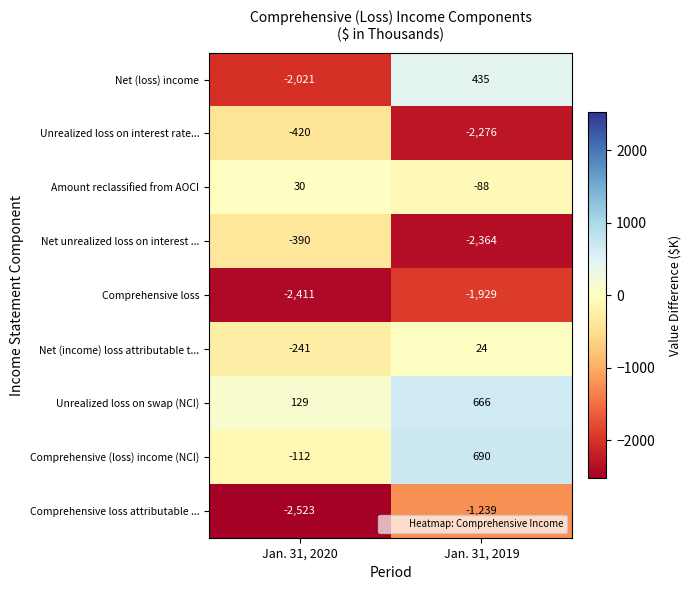

What is the maximum value for Comprehensive loss attributable ...?

-1239